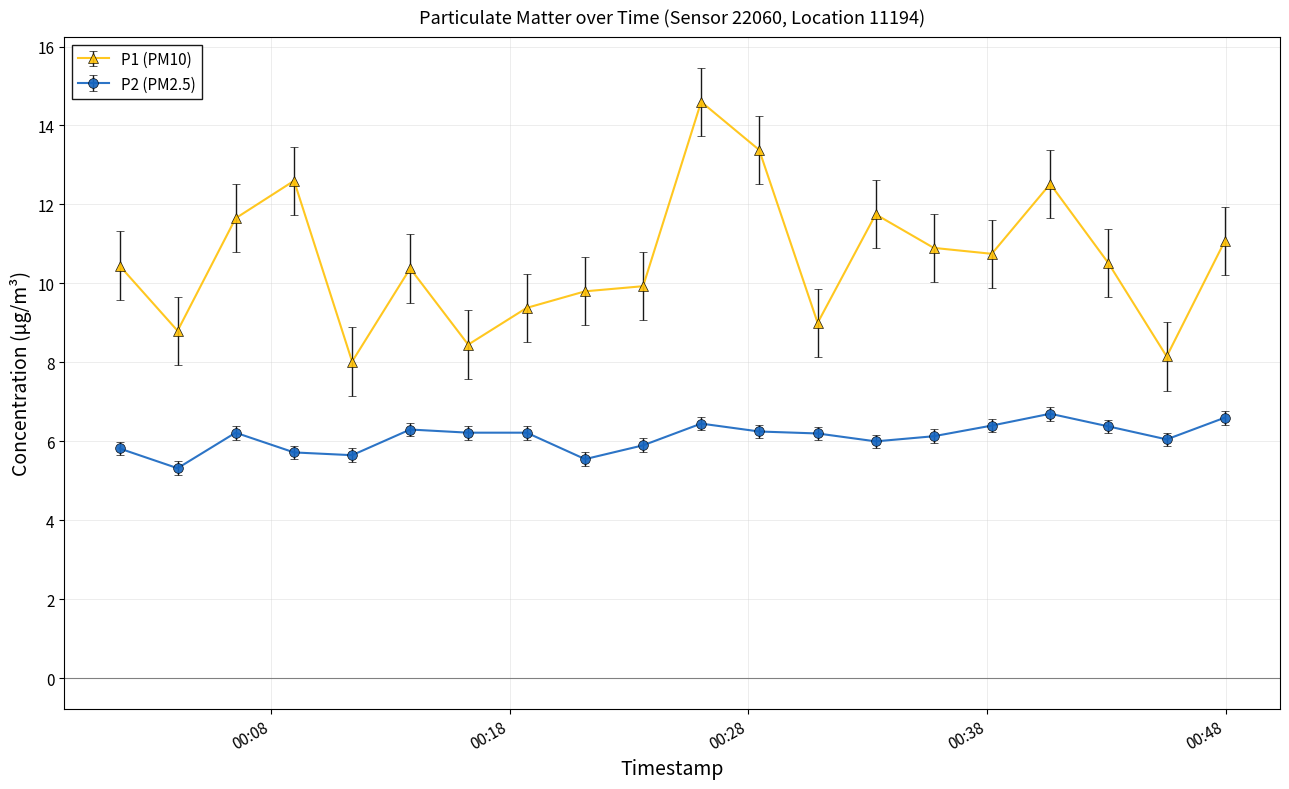

Which series has the widest spread of values?

P1 (PM10)